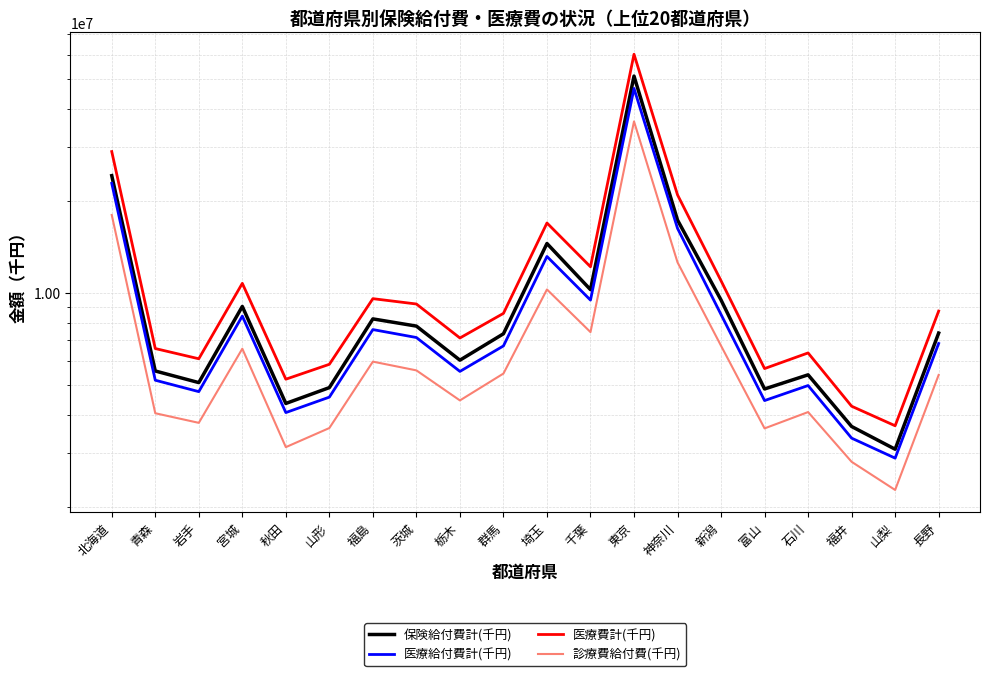

What position from the right is 宮城?

17